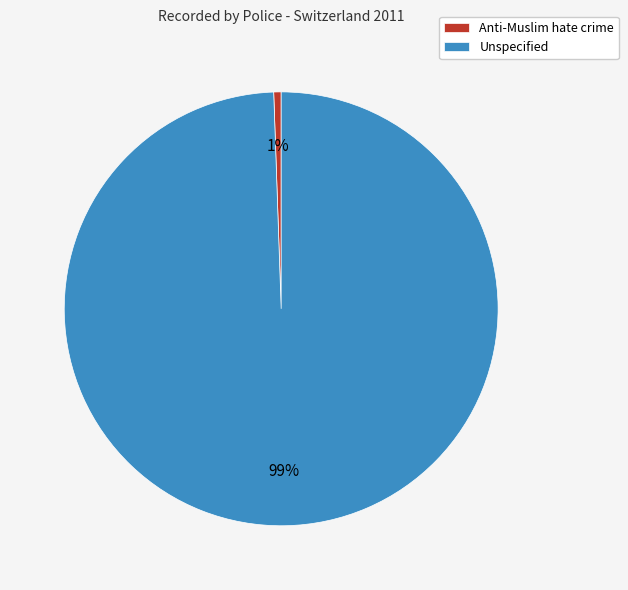

True or false: Anti-Muslim hate crime accounts for 11% of the total.

False